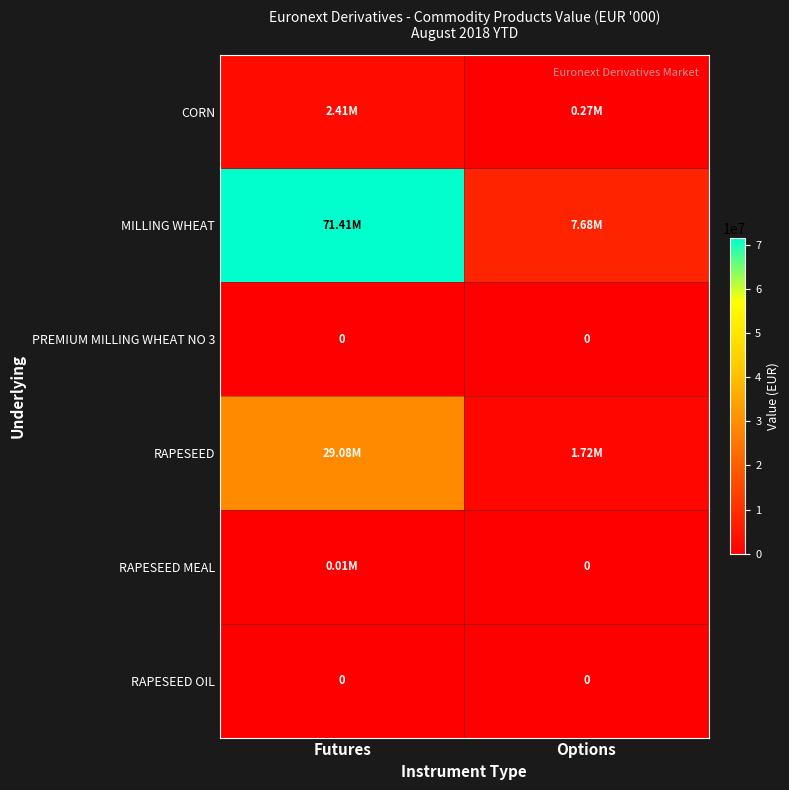

What is the total value across all series at Futures?

102902029.2